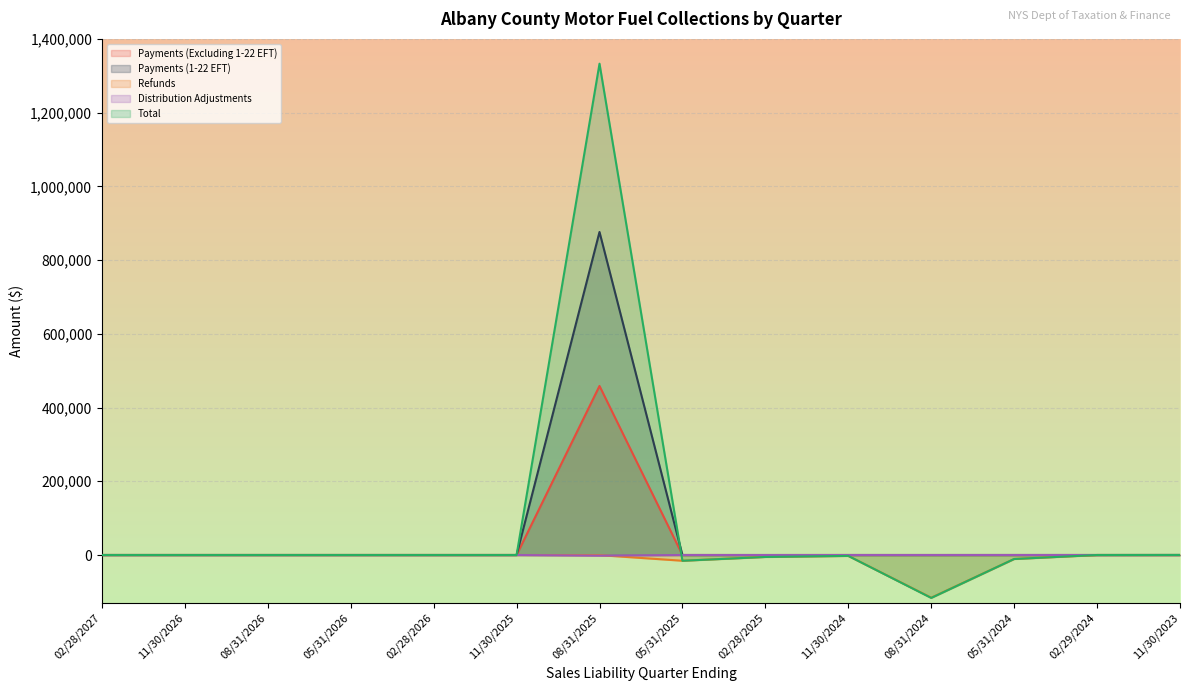

What value does the Distribution Adjustments series have at 11/30/2023?

-10.8